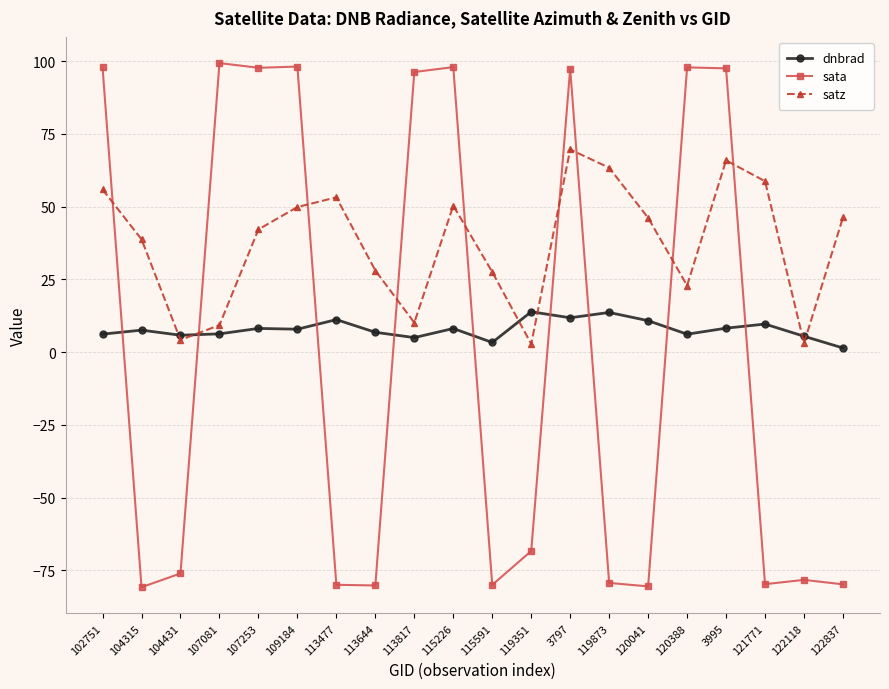

Which series has the largest total across all categories?

satz